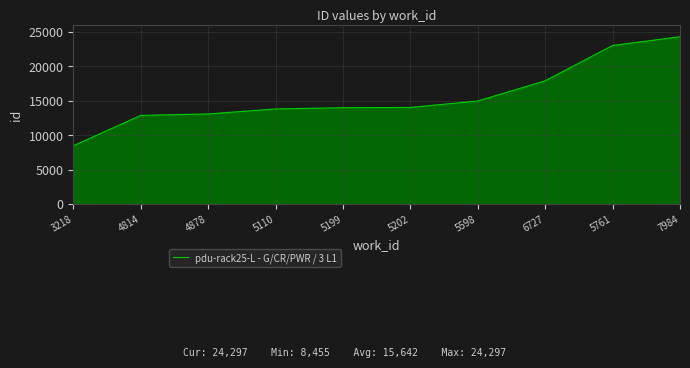

What is the change in value from 5202 to 5761?

+9016